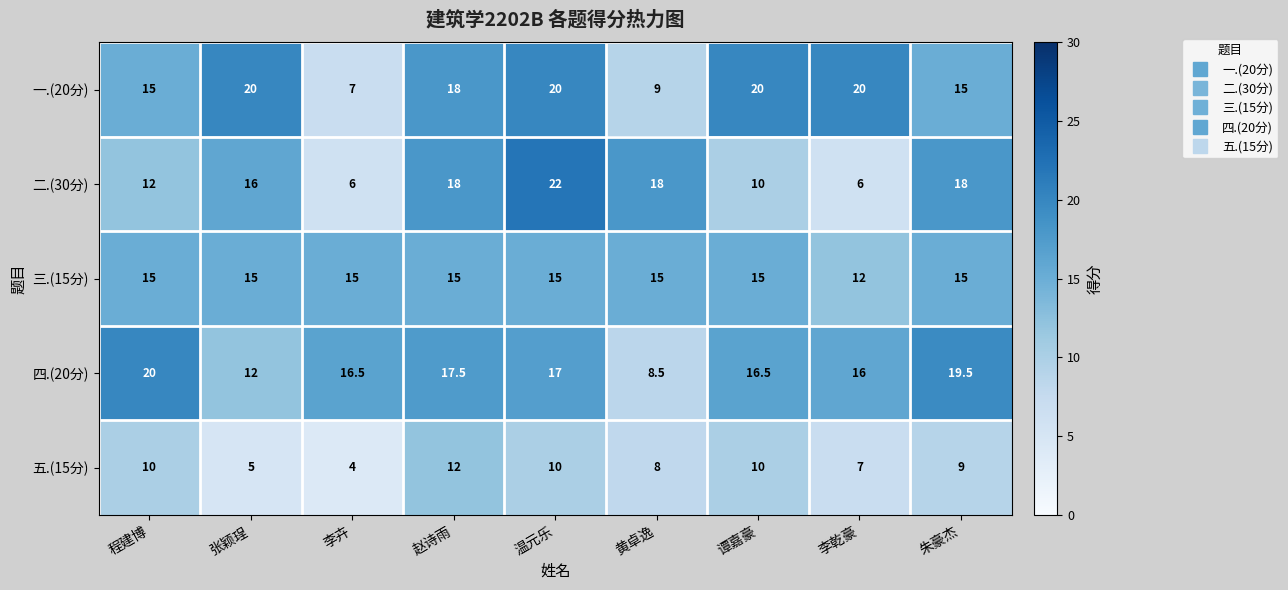

At which category does the chart reach its peak across all series?

温元乐